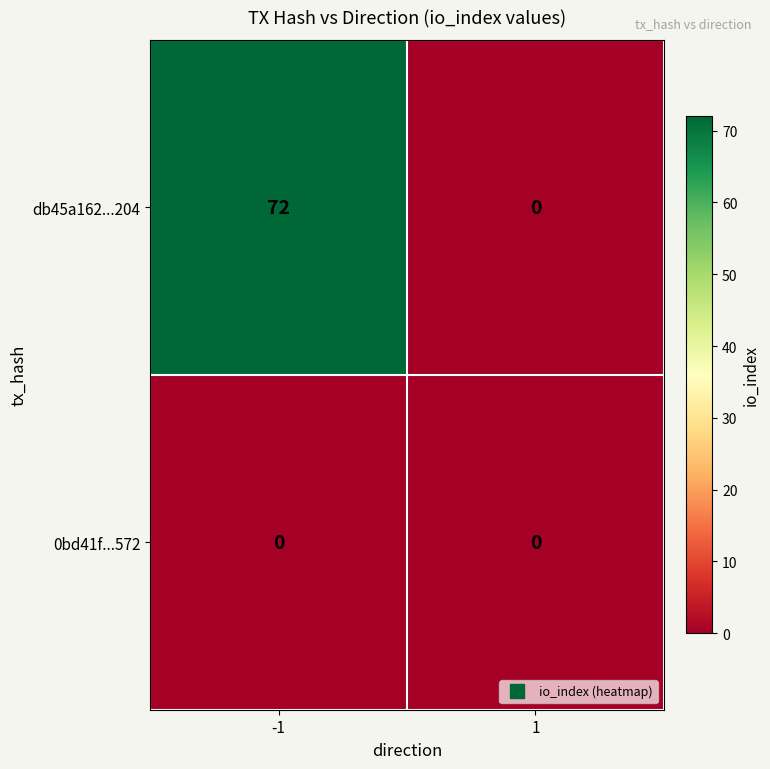

What is the highest value of the db45a162...204 series?

72